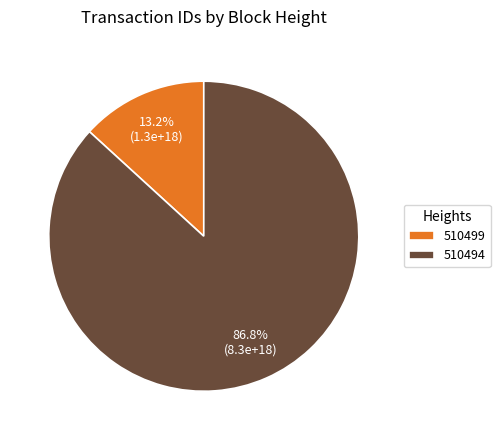

Rank the categories by value from lowest to highest.

510499, 510494